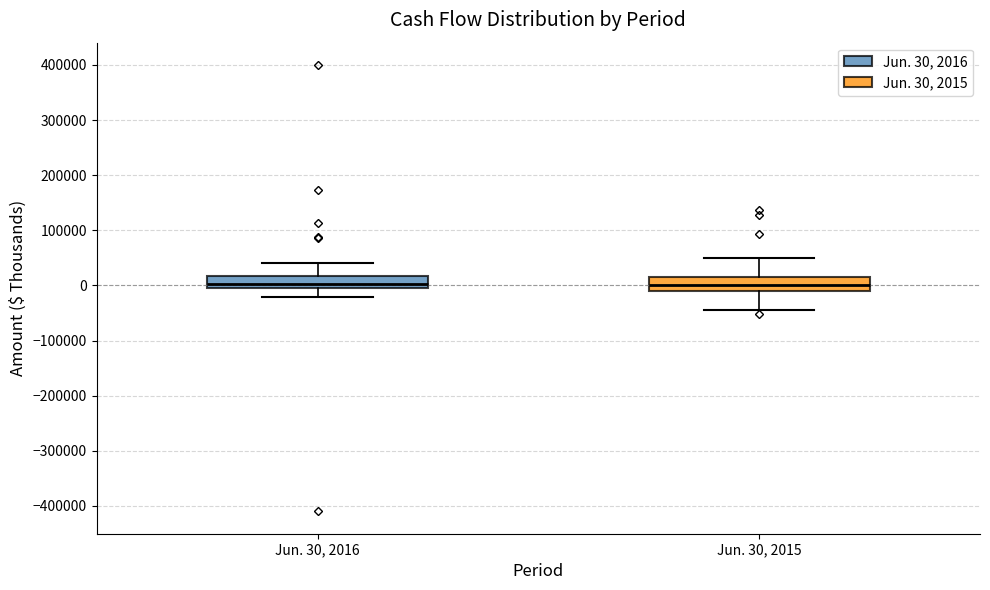

Where does the lower whisker of the box for Jun. 30, 2016 end on the y-axis? The values are not printed on the chart, so give them approximately, as read against the axis.

-20000